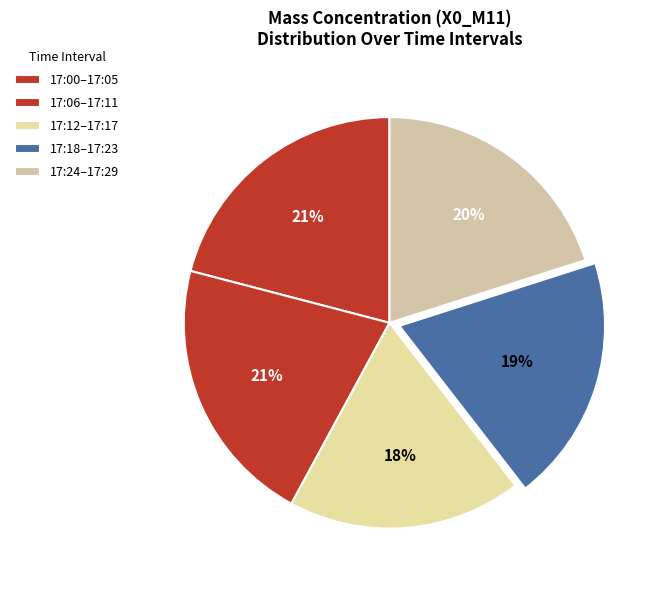

How many segments does this pie chart have?

5